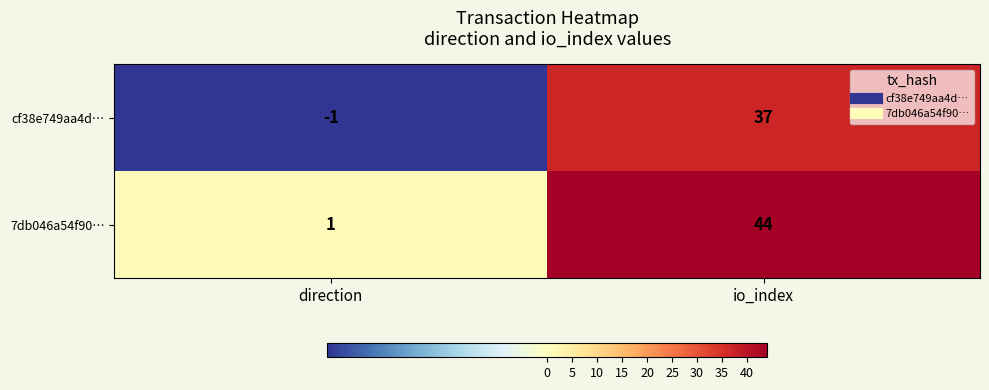

Which category has the lowest value across all series?

direction